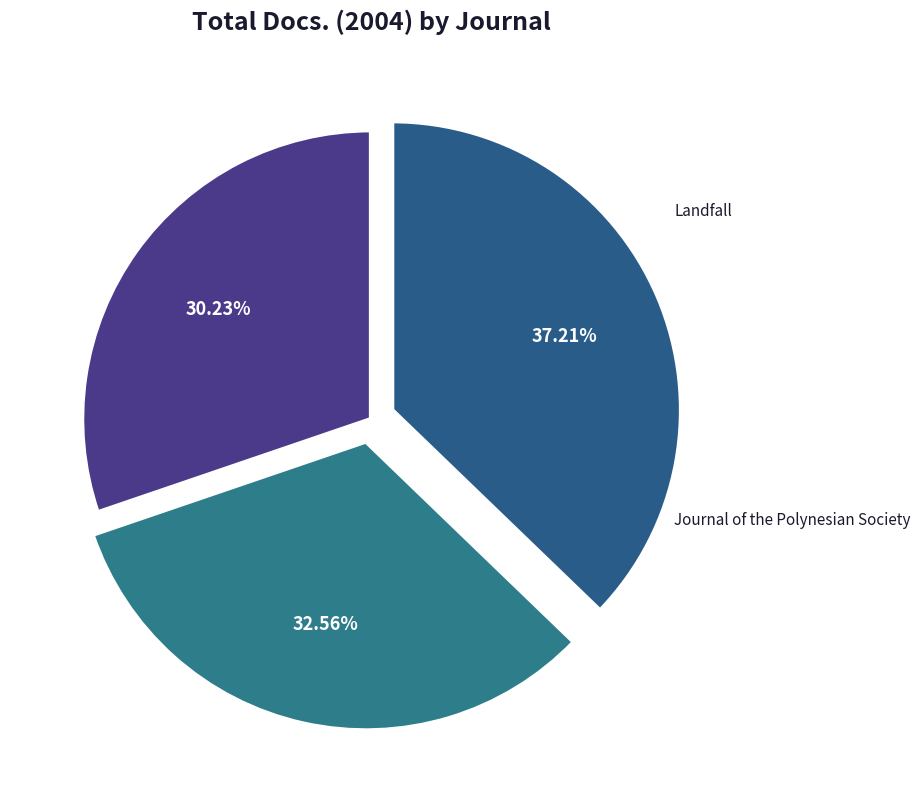

To the nearest percent, what portion does New Zealand Journal of History represent?

30%